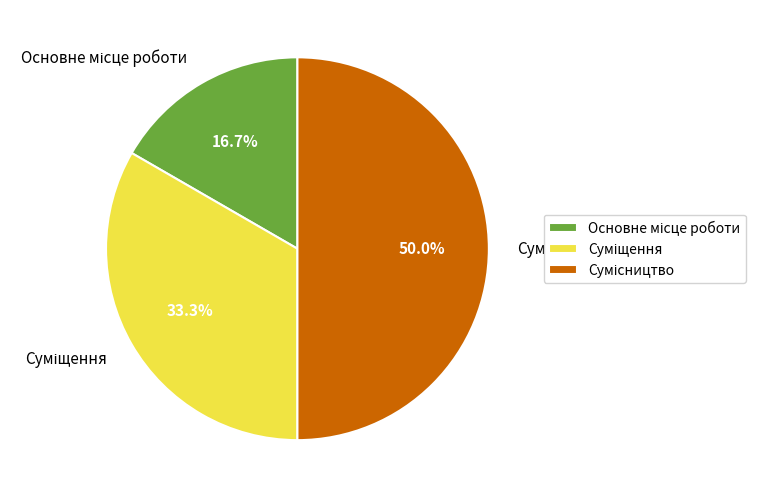

Rank the categories by value from lowest to highest.

Основне місце роботи, Суміщення, Сумісництво